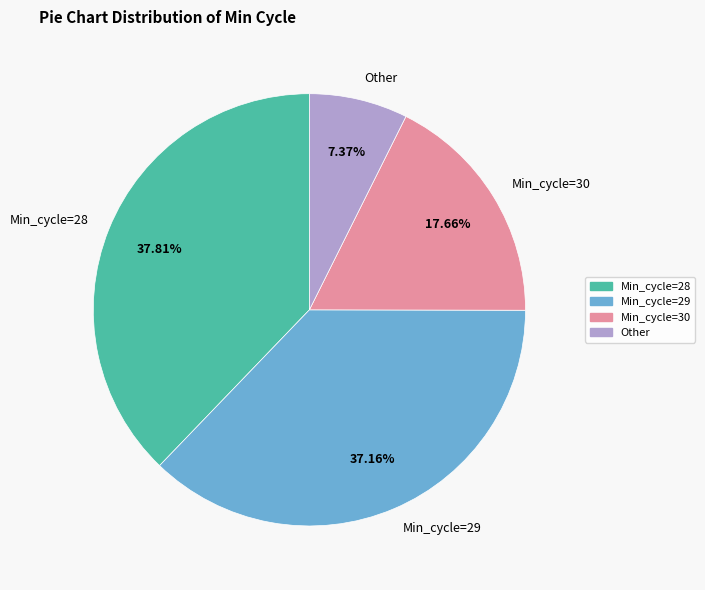

Approximately how many times larger is the value at Min_cycle=29 compared to Other?

5.0